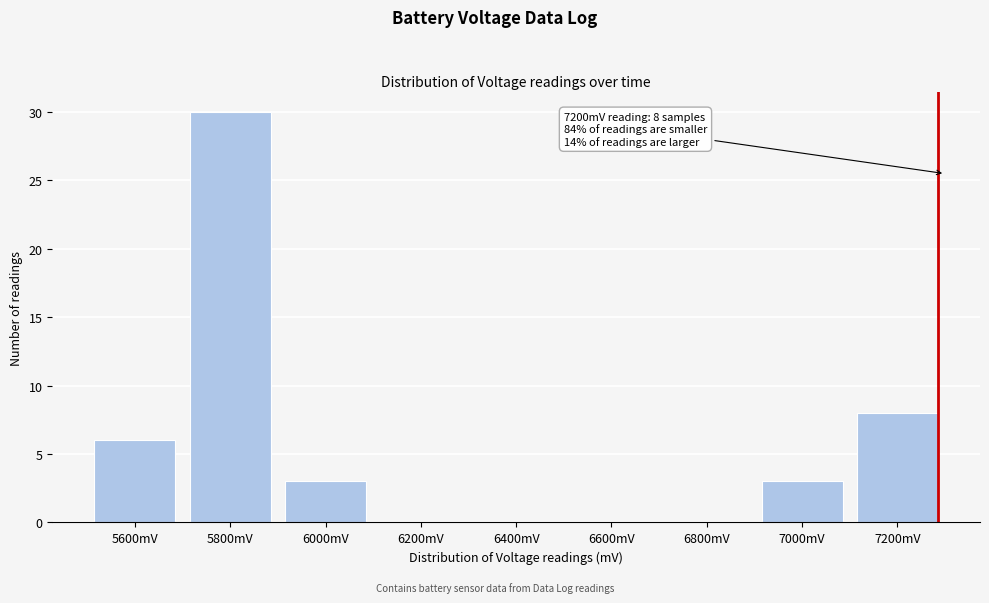

Reading left to right, list all the values displayed in this chart.

5600mV=6	5800mV=30	6000mV=3	6200mV=0	6400mV=0	6600mV=0	6800mV=0	7000mV=3	7200mV=8